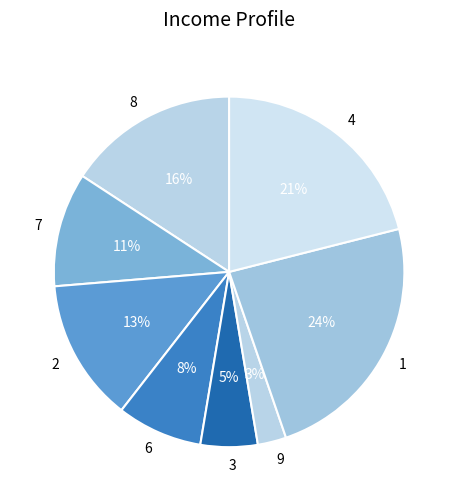

Do 6 and 3 together represent more than half of the pie?

No